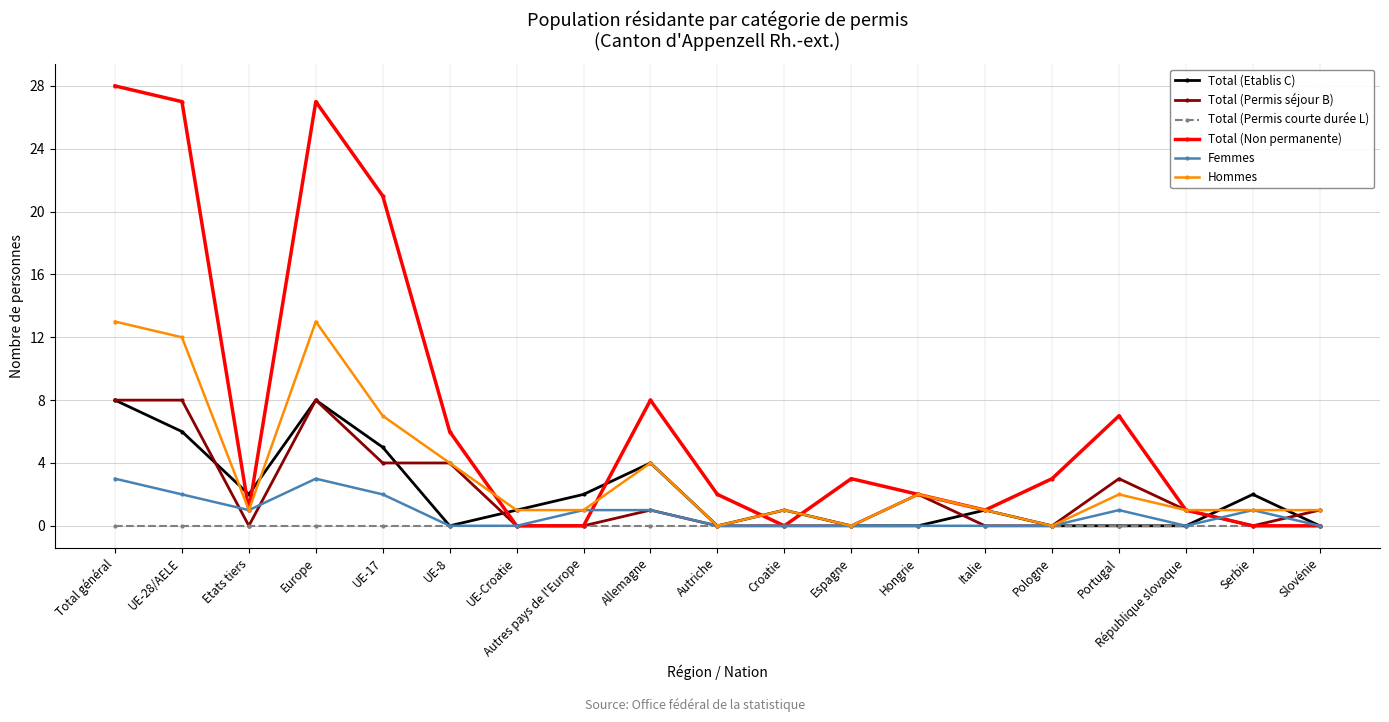

Which series has the widest spread of values?

Total (Non permanente)